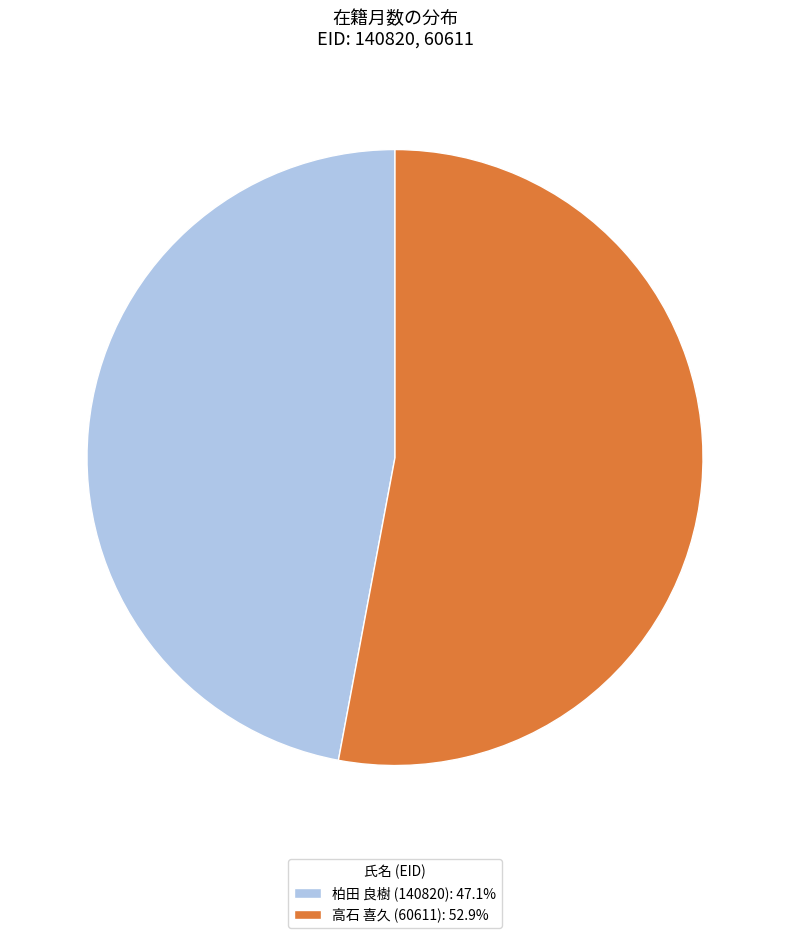

Is it true that 柏田 良樹 (140820) is 40% of the pie?

False